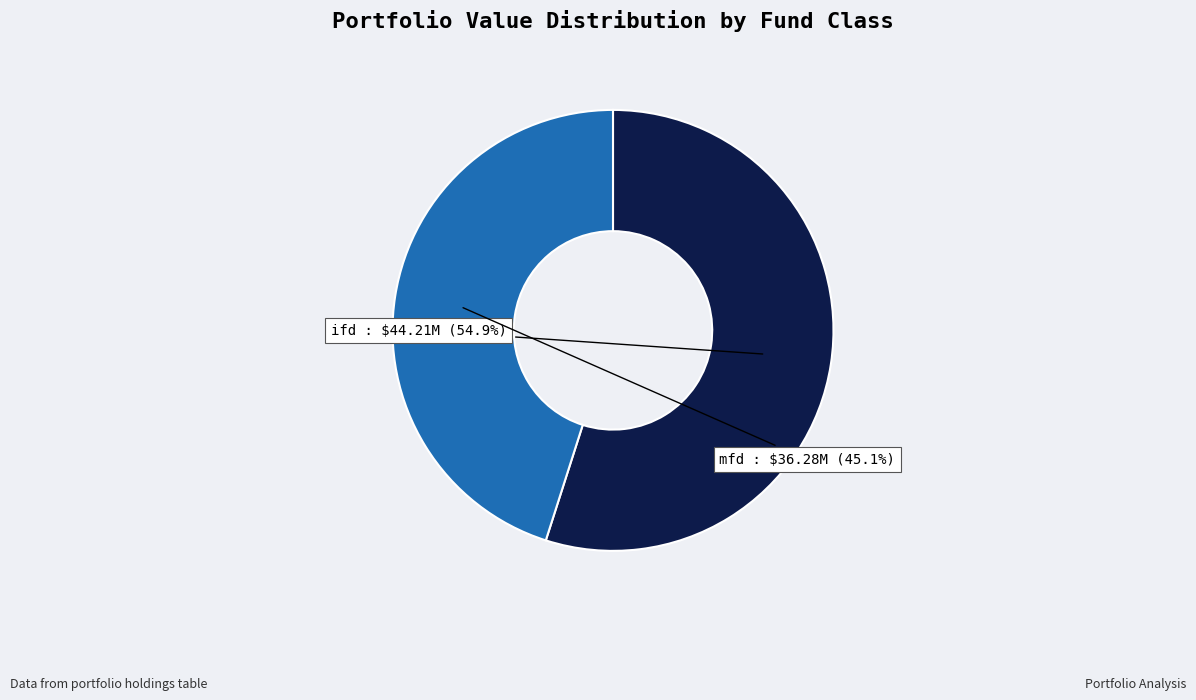

What is the total percentage of mfd and ifd?

100.0%